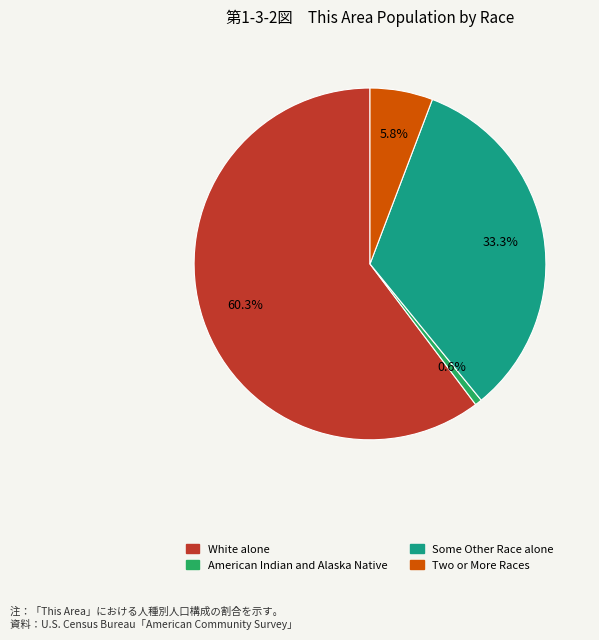

Is there a majority slice in this chart?

Yes